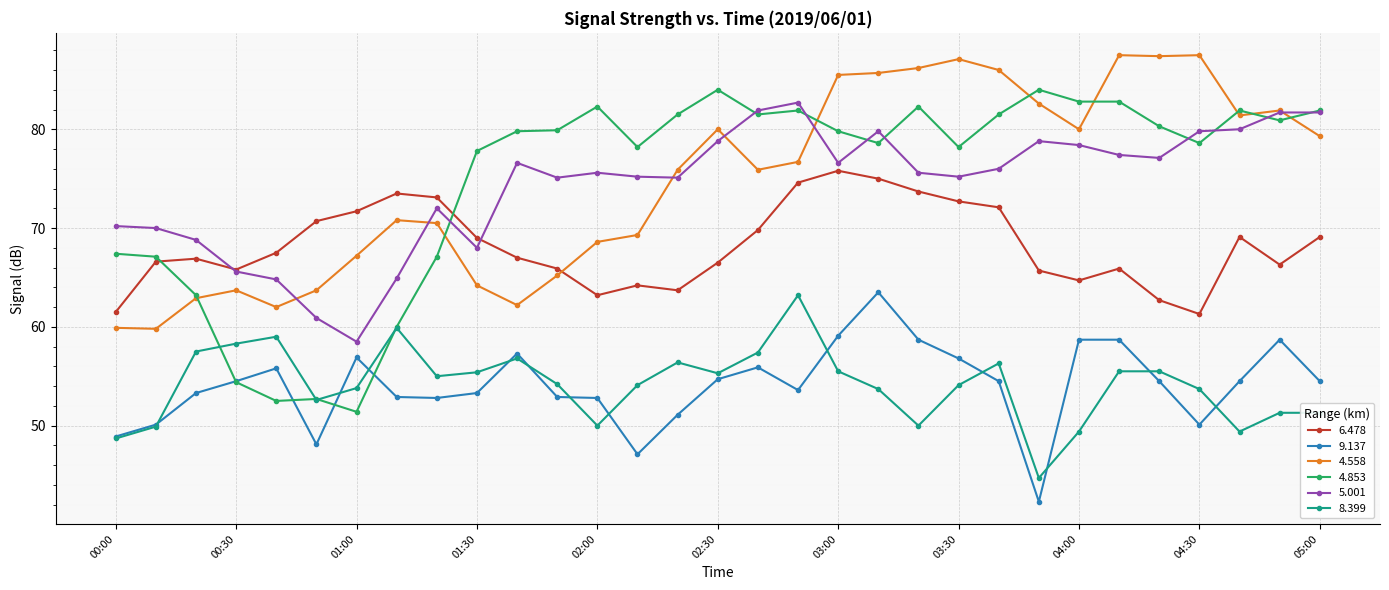

Which series has the widest spread of values?

4.853